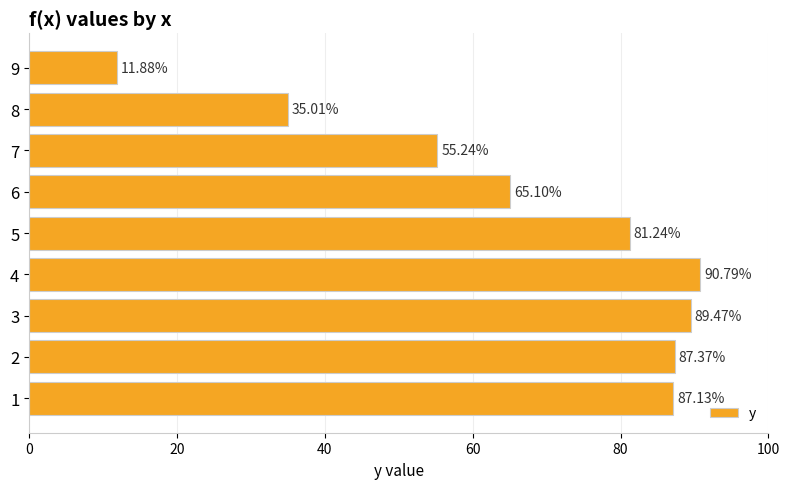

Between 3 and 2, which is larger?

3